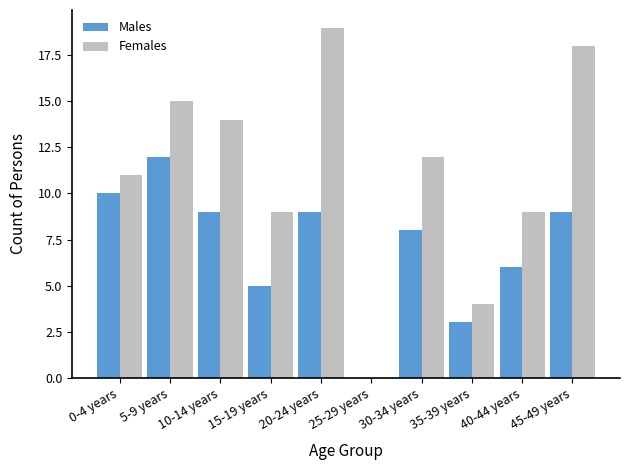

True or false: Males has a value of 7 at 0-4 years.

False